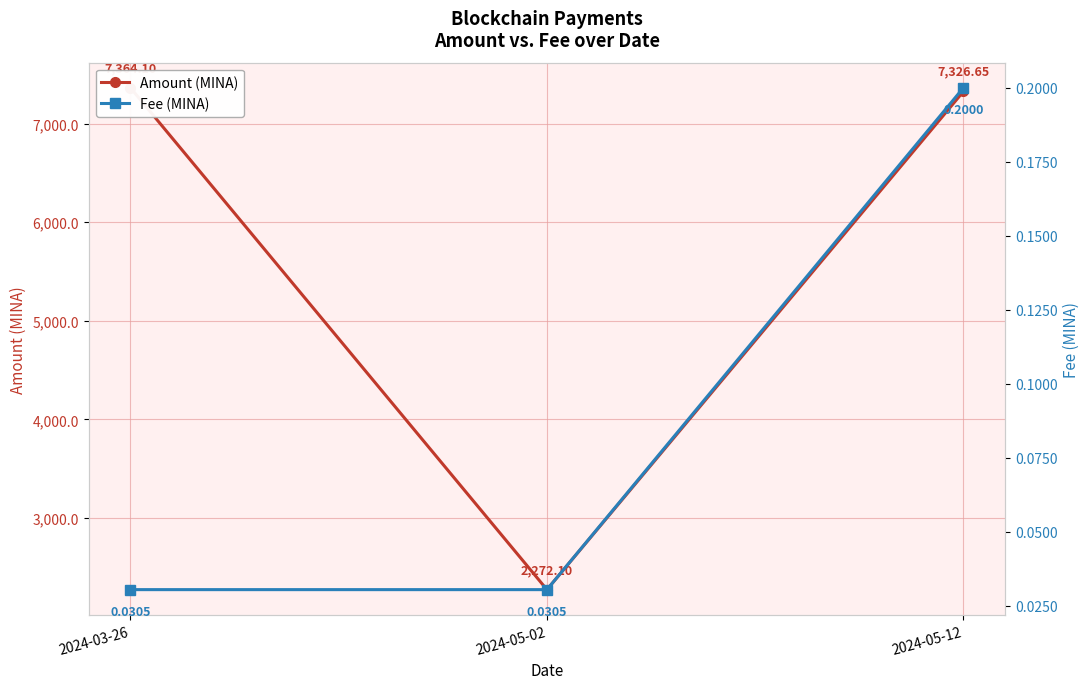

Does the chart display data point markers on the line(s)?

Yes